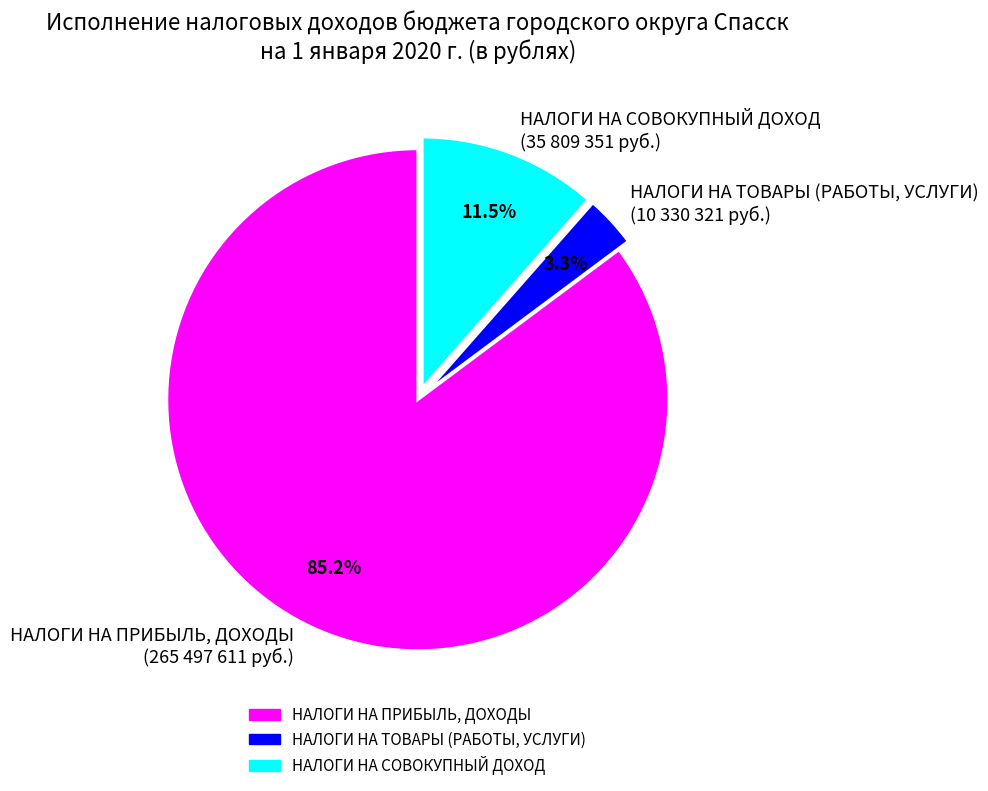

True or false: НАЛОГИ НА ПРИБЫЛЬ, ДОХОДЫ accounts for 85% of the total.

True